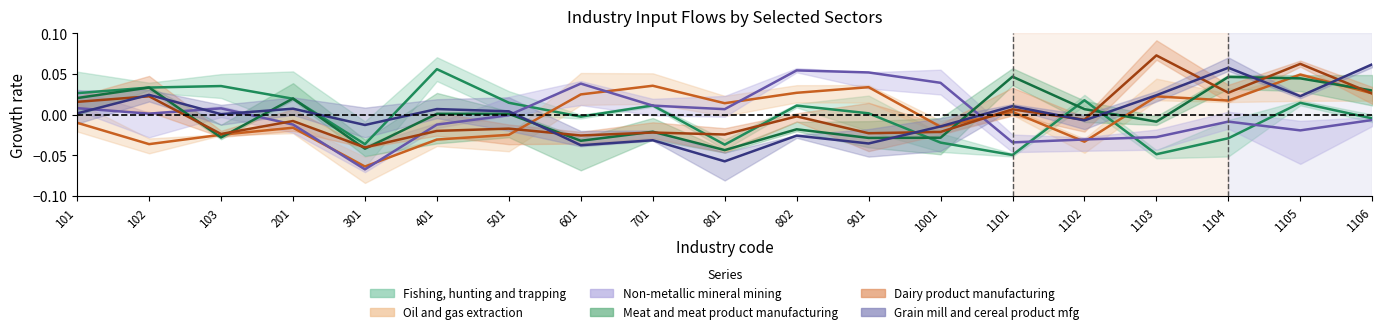

Is this an area chart (filled region under the line)?

No